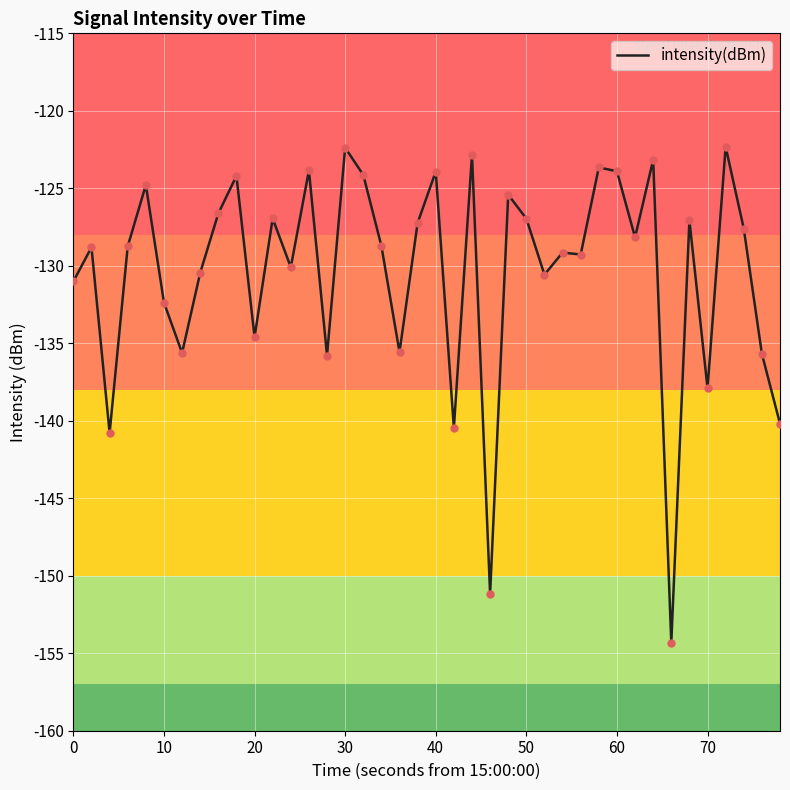

What is the difference between the maximum and minimum values?

32.0